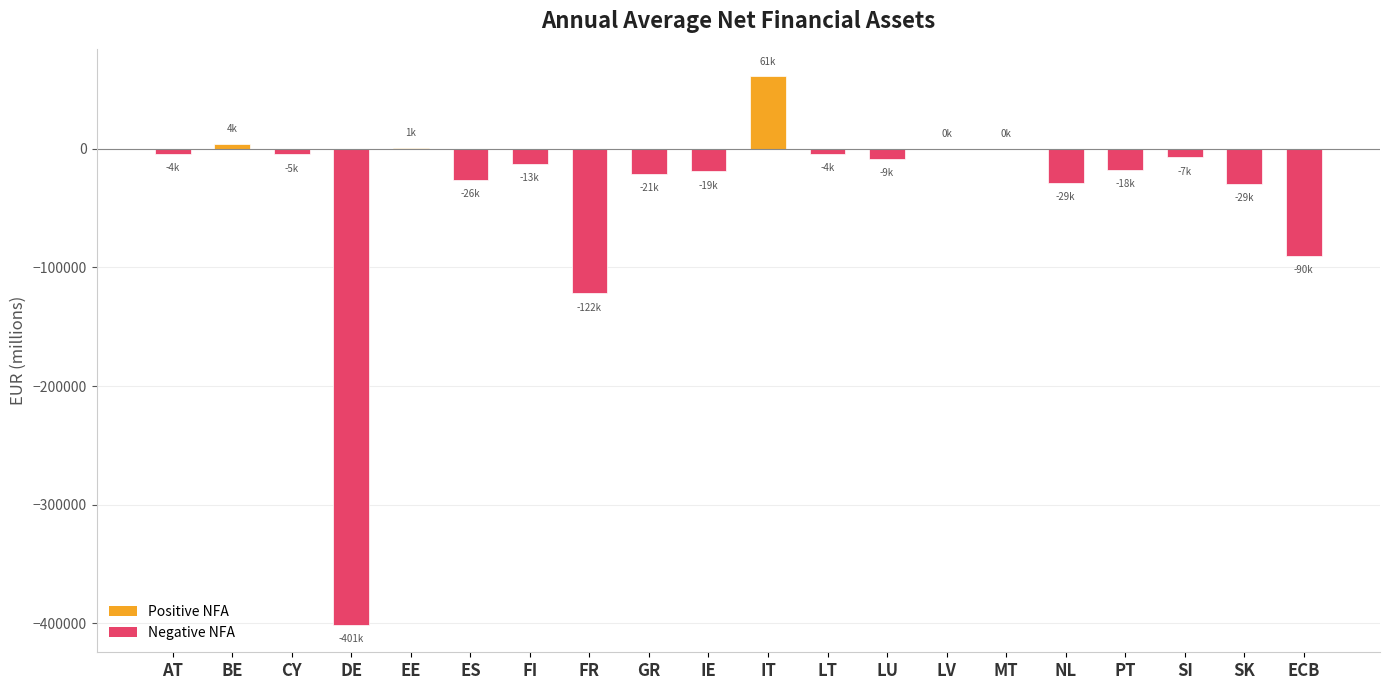

What value does the data have at FR?

-121738.7